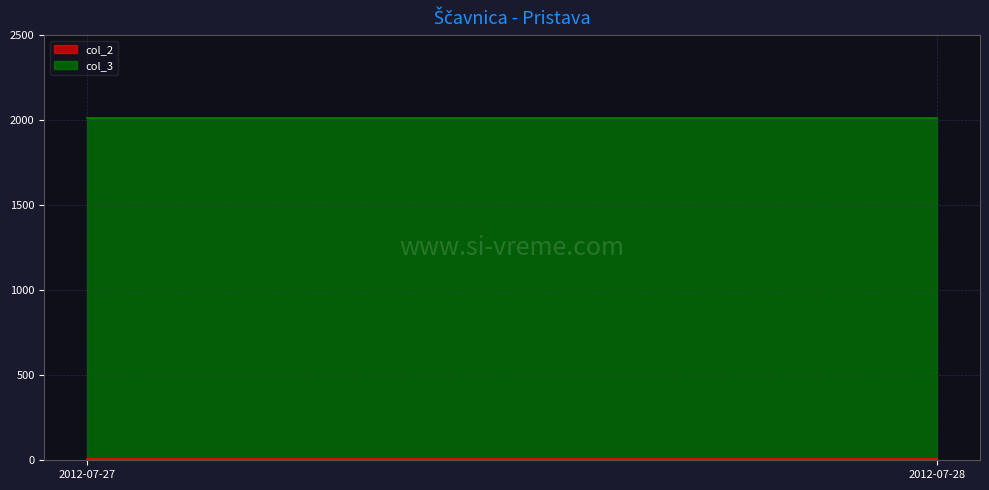

How many series are shown in this chart?

2